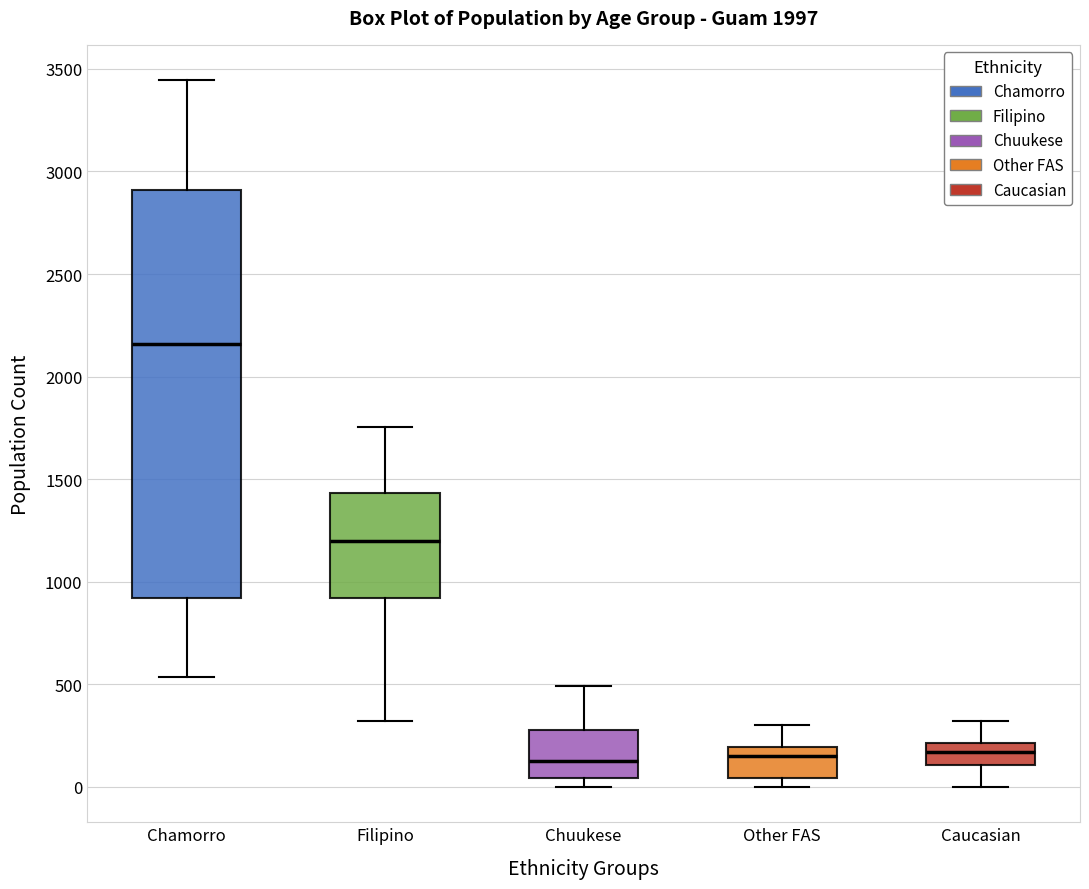

Where does the median line of the box for Chuukese sit on the y-axis? The values are not printed on the chart, so give them approximately, as read against the axis.

150